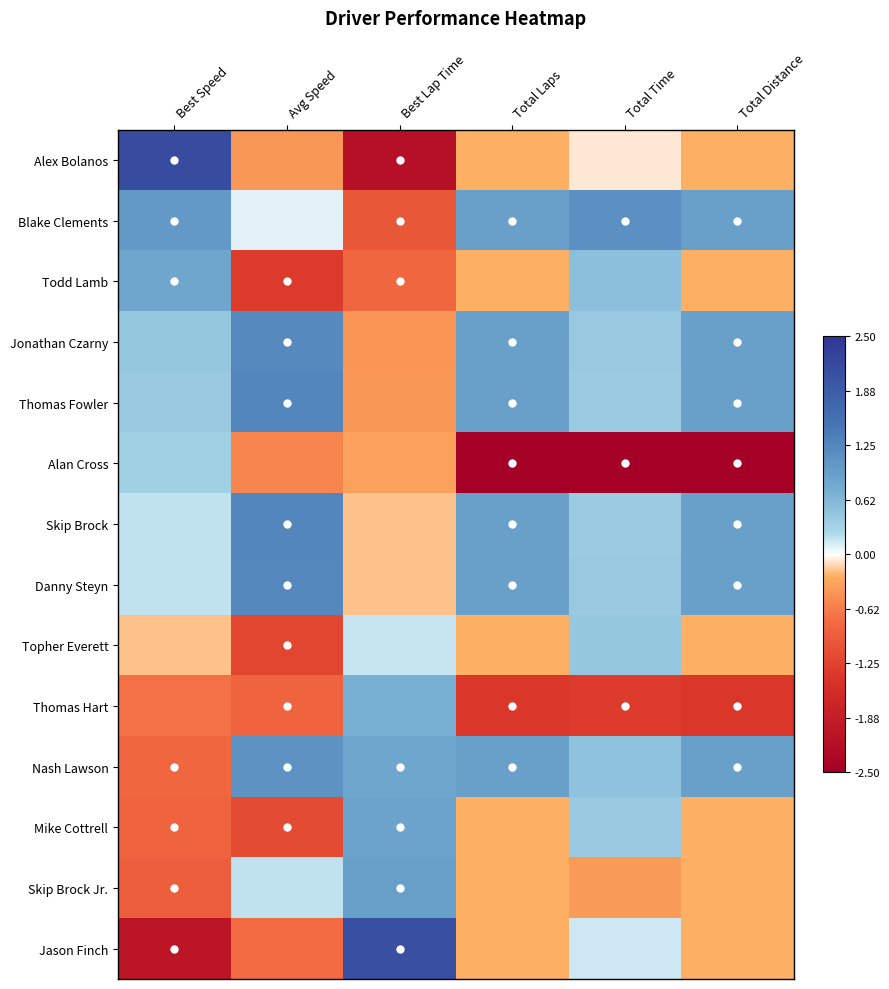

Reading right to left, transcribe all the data shown in this chart.

Alex Bolanos: Total Distance=-0.2	Total Time=-0.1	Total Laps=-0.2	Best Lap Time=-2.1	Avg Speed=-0.4	Best Speed=2.2
Blake Clements: Total Distance=0.9	Total Time=1.1	Total Laps=0.9	Best Lap Time=-1.0	Avg Speed=0.1	Best Speed=1.0
Todd Lamb: Total Distance=-0.2	Total Time=0.5	Total Laps=-0.2	Best Lap Time=-0.8	Avg Speed=-1.4	Best Speed=0.8
Jonathan Czarny: Total Distance=0.9	Total Time=0.4	Total Laps=0.9	Best Lap Time=-0.4	Avg Speed=1.2	Best Speed=0.4
Thomas Fowler: Total Distance=0.9	Total Time=0.4	Total Laps=0.9	Best Lap Time=-0.4	Avg Speed=1.3	Best Speed=0.4
Alan Cross: Total Distance=-2.6	Total Time=-3.0	Total Laps=-2.6	Best Lap Time=-0.3	Avg Speed=-0.6	Best Speed=0.3
Skip Brock: Total Distance=0.9	Total Time=0.4	Total Laps=0.9	Best Lap Time=-0.2	Avg Speed=1.3	Best Speed=0.2
Danny Steyn: Total Distance=0.9	Total Time=0.4	Total Laps=0.9	Best Lap Time=-0.2	Avg Speed=1.2	Best Speed=0.2
Topher Everett: Total Distance=-0.2	Total Time=0.4	Total Laps=-0.2	Best Lap Time=0.2	Avg Speed=-1.2	Best Speed=-0.2
Thomas Hart: Total Distance=-1.4	Total Time=-1.3	Total Laps=-1.4	Best Lap Time=0.7	Avg Speed=-0.9	Best Speed=-0.7
Nash Lawson: Total Distance=0.9	Total Time=0.5	Total Laps=0.9	Best Lap Time=0.8	Avg Speed=1.1	Best Speed=-0.8
Mike Cottrell: Total Distance=-0.2	Total Time=0.4	Total Laps=-0.2	Best Lap Time=0.9	Avg Speed=-1.2	Best Speed=-0.9
Skip Brock Jr.: Total Distance=-0.2	Total Time=-0.4	Total Laps=-0.2	Best Lap Time=0.9	Avg Speed=0.2	Best Speed=-0.9
Jason Finch: Total Distance=-0.2	Total Time=0.2	Total Laps=-0.2	Best Lap Time=2.1	Avg Speed=-0.8	Best Speed=-2.0